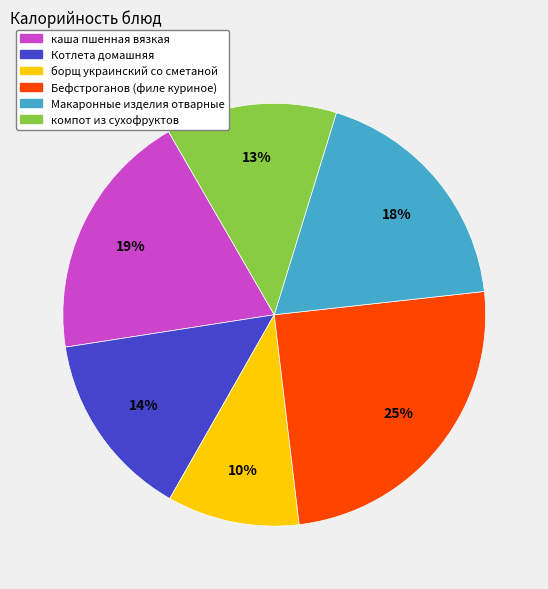

To the nearest percent, what is the difference between the largest and smallest slice percentages?

15%